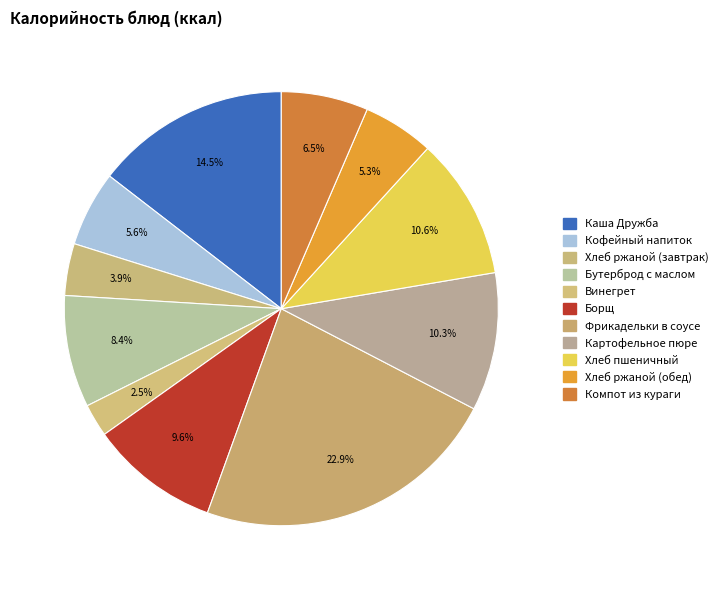

Which category has the biggest portion of the pie?

Фрикадельки в соусе